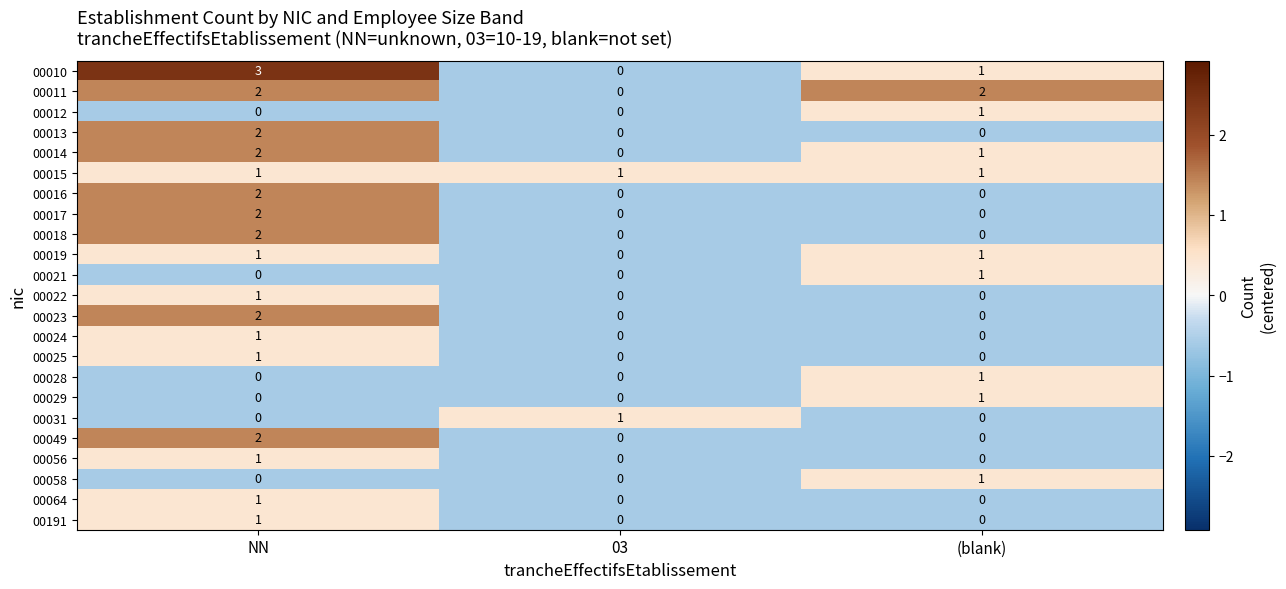

How many positive values does the 00049 series have?

1